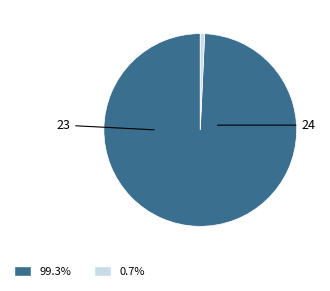

The 23 slice represents 56% of the pie. True or false?

False